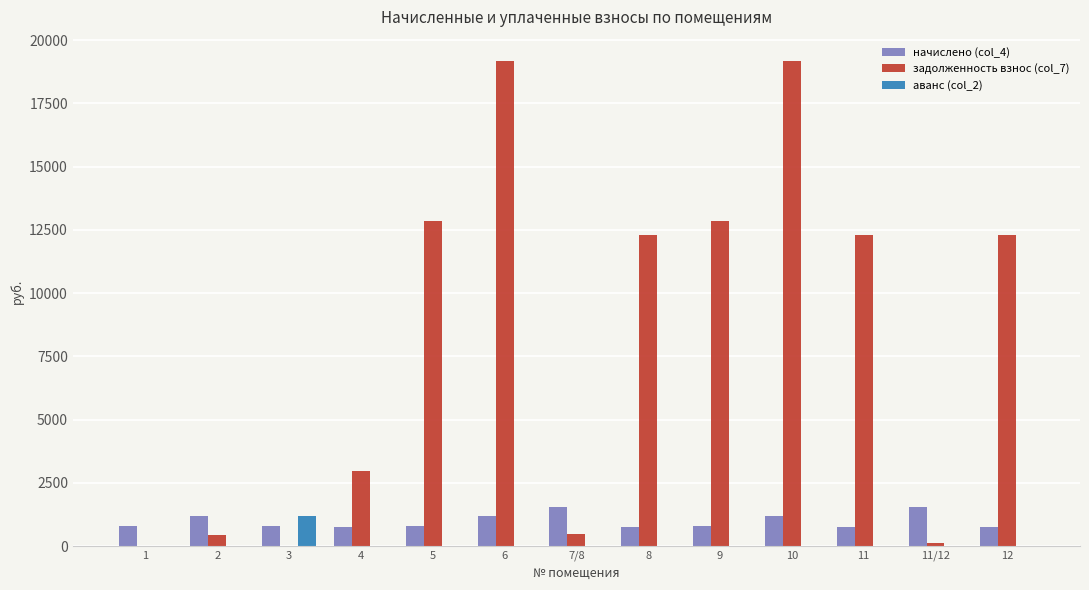

Which series changed the most between 10 and 12?

задолженность взнос (col_7)